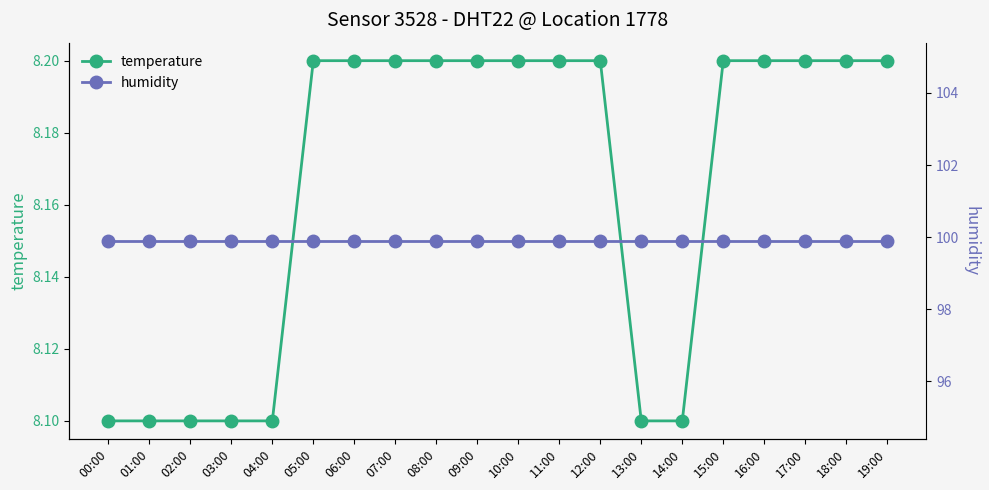

Which category has the highest value in the temperature series?

05:00